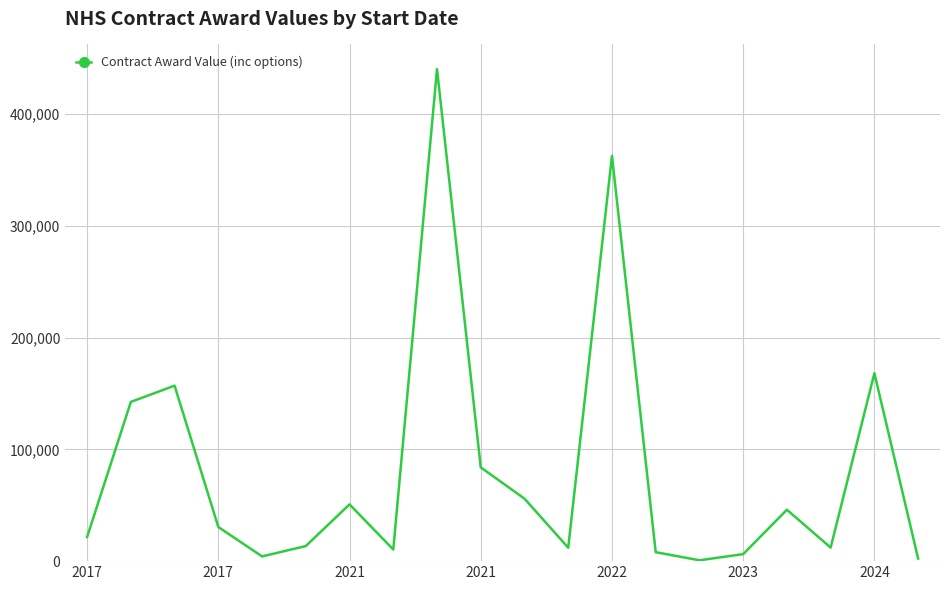

What is the average value?

81458.1